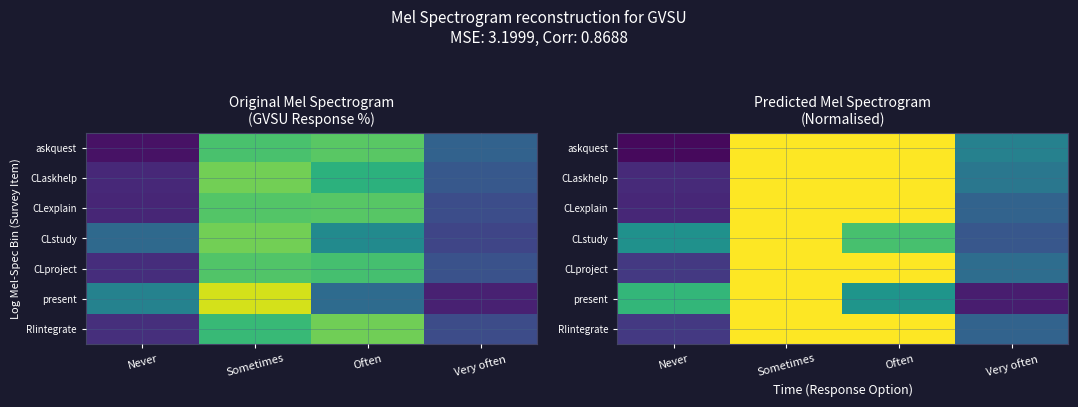

At how many categories does at least one series exceed 28?

3